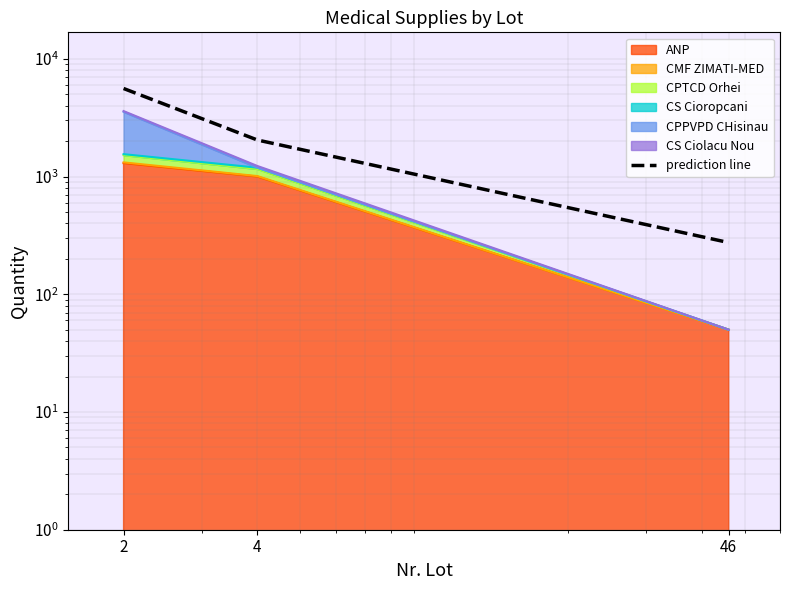

How many lines are shown in the chart?

1